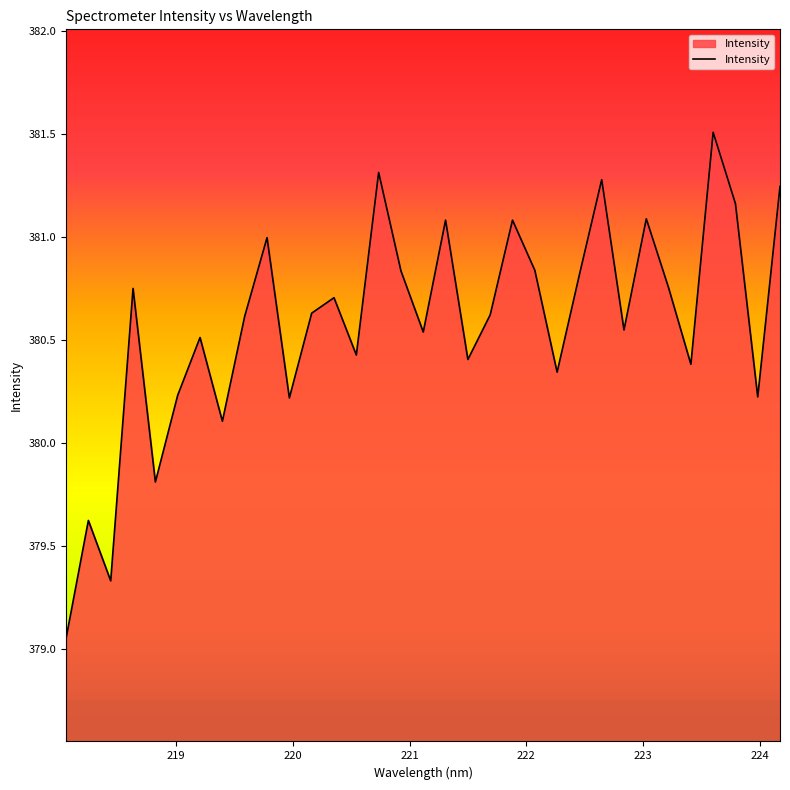

What is the maximum value shown in the chart?

381.5